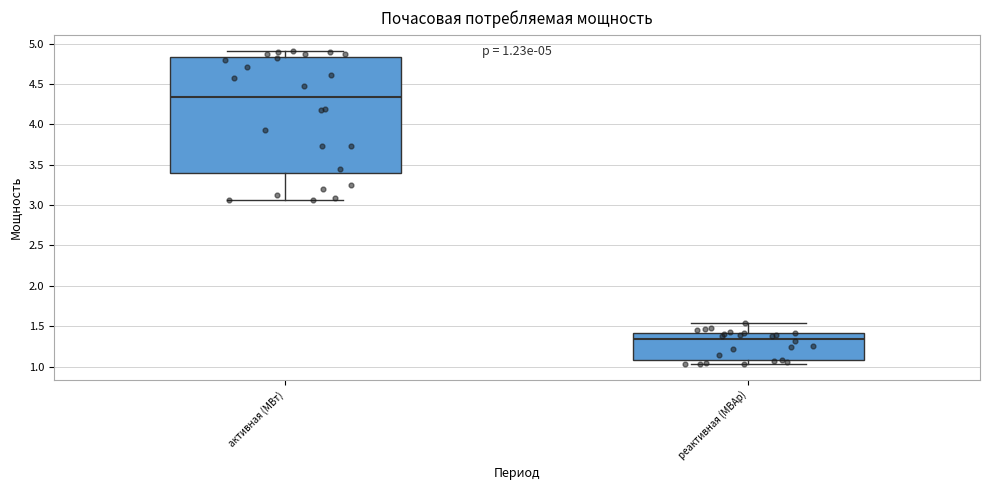

Which box is the tallest, from its lower edge to its upper edge?

активная (МВт)